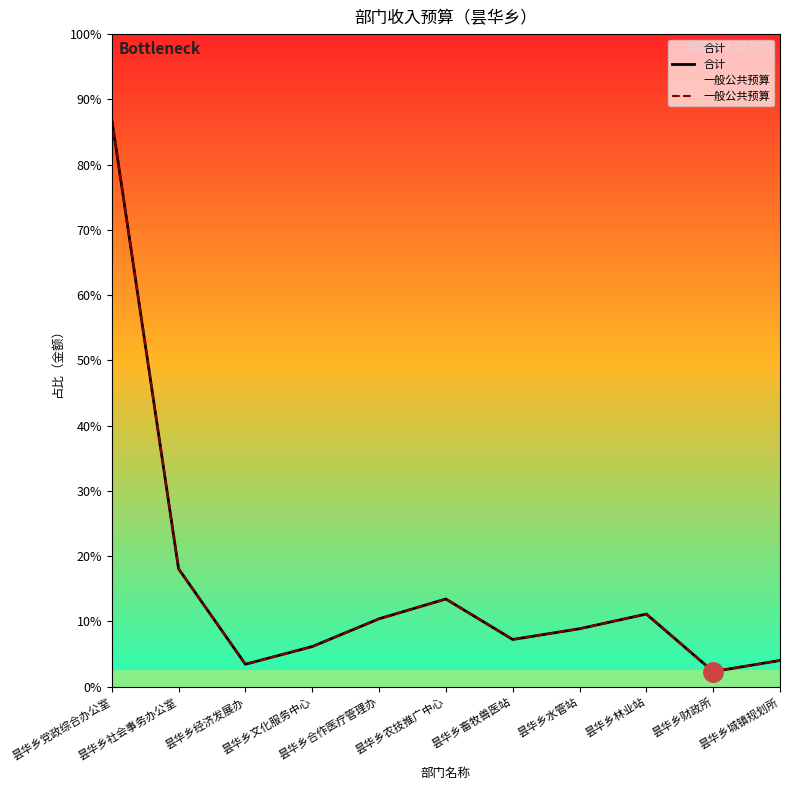

List the series in order of their peak value, highest first.

合计, 一般公共预算